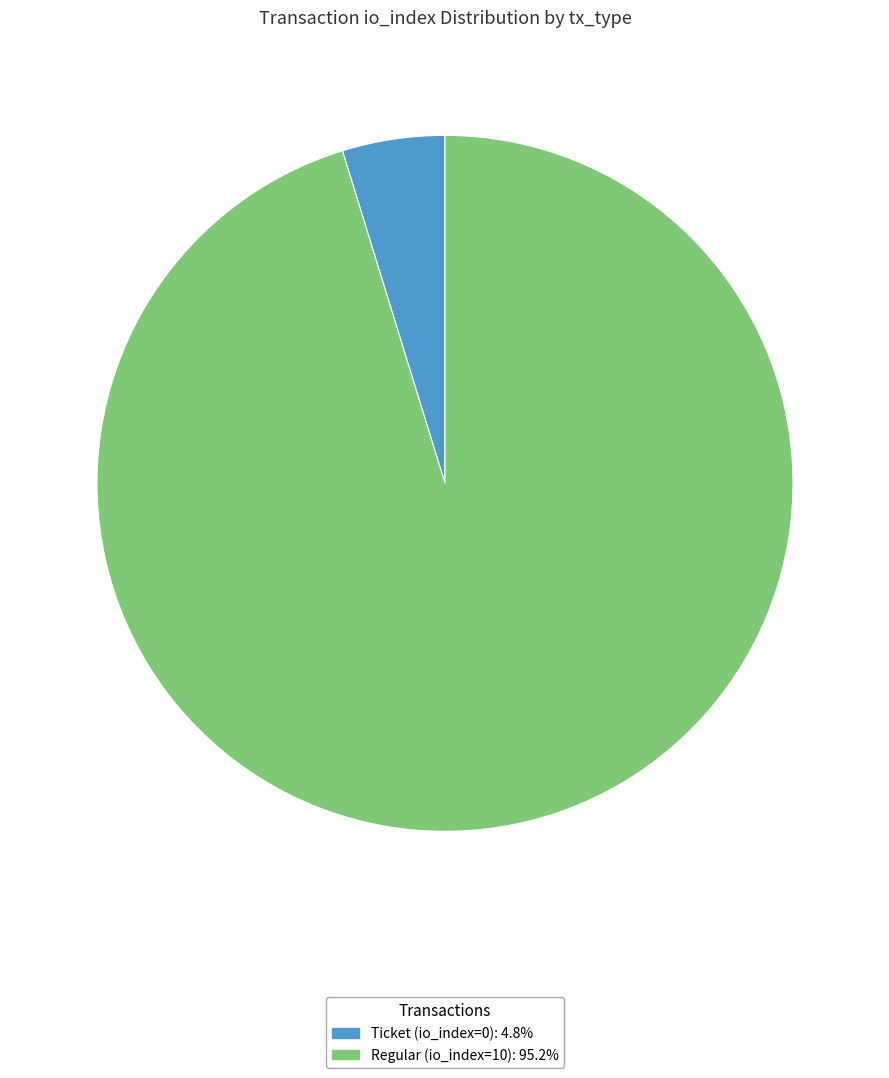

Which slice is the smallest?

Ticket (io_index=0)